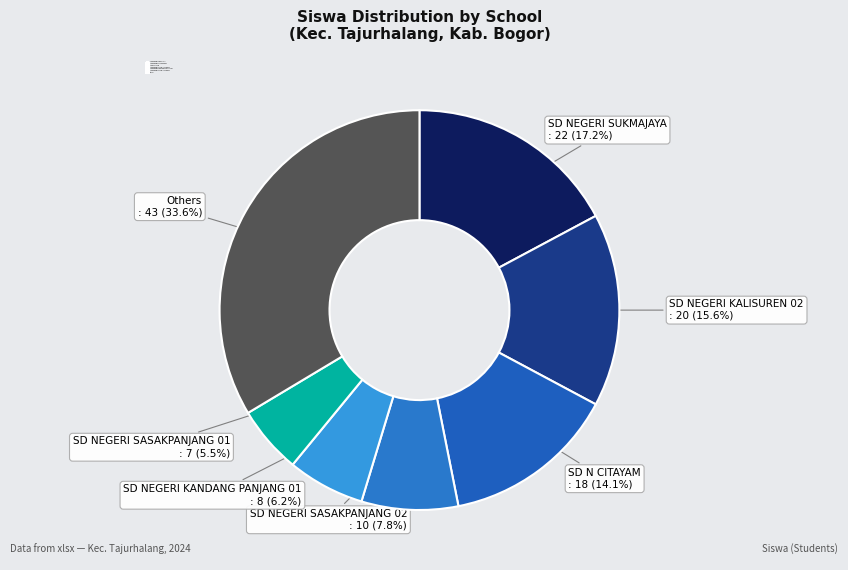

Is the sum of SD N CITAYAM and Others greater than half?

No